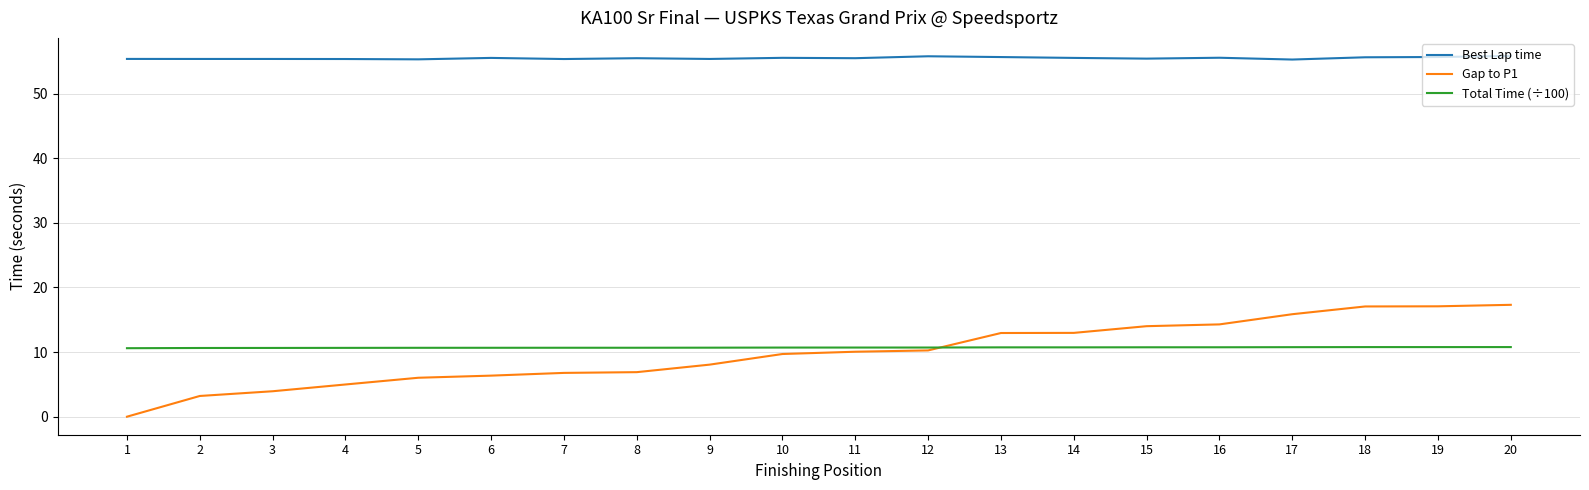

Does the chart display data point markers on the line(s)?

No